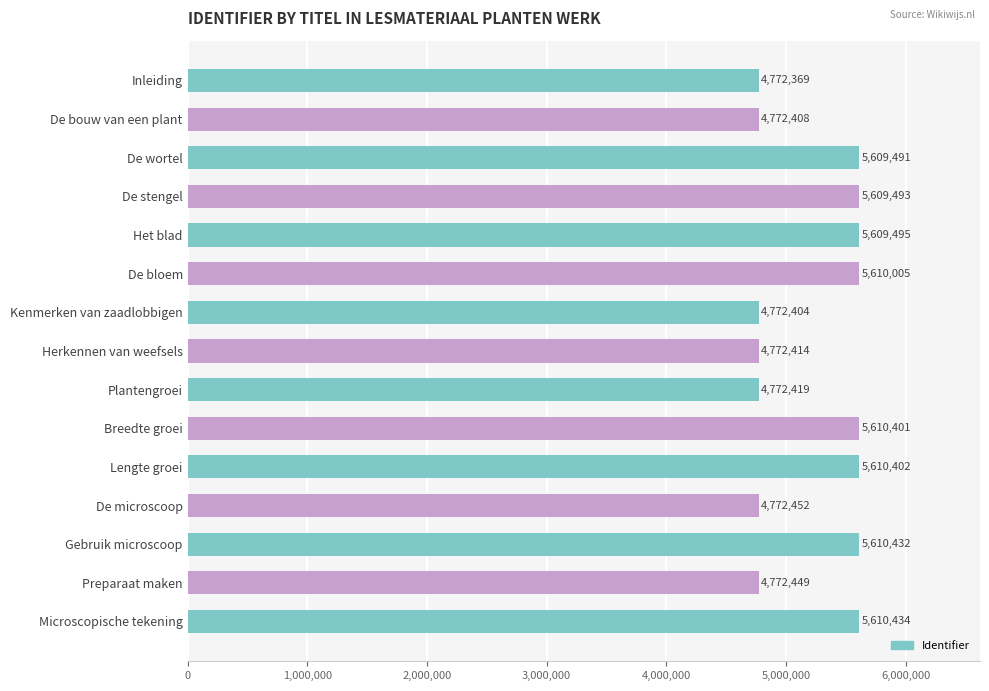

What is the value of the 8th bar from the top?

4772414